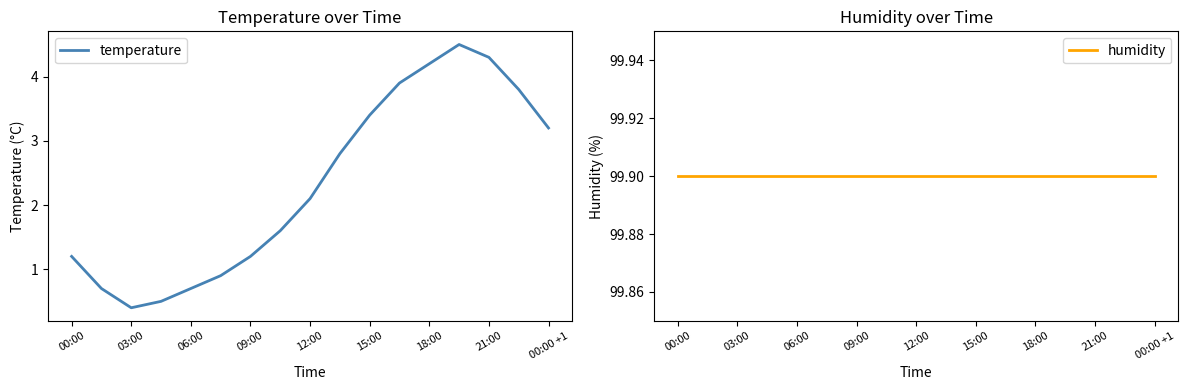

How many interior local valleys does the temperature series have?

1